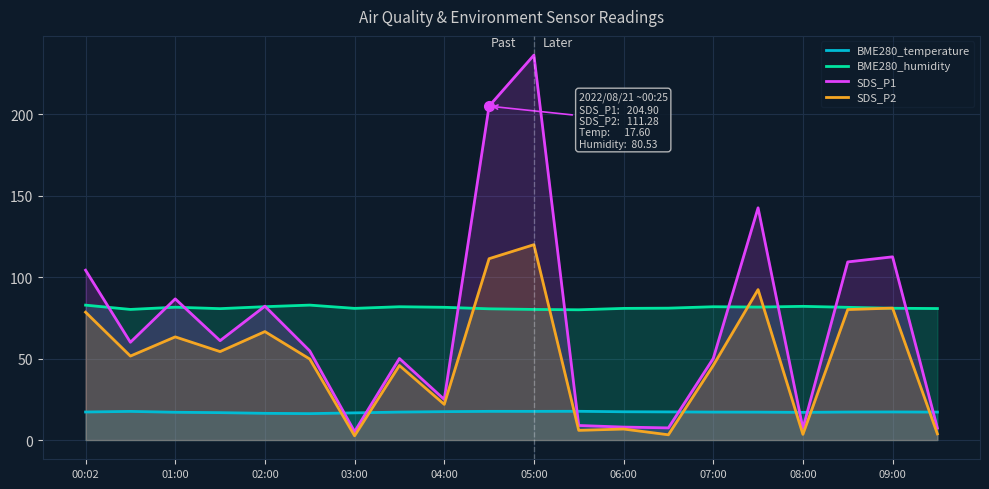

What is the maximum value for BME280_humidity?

82.8